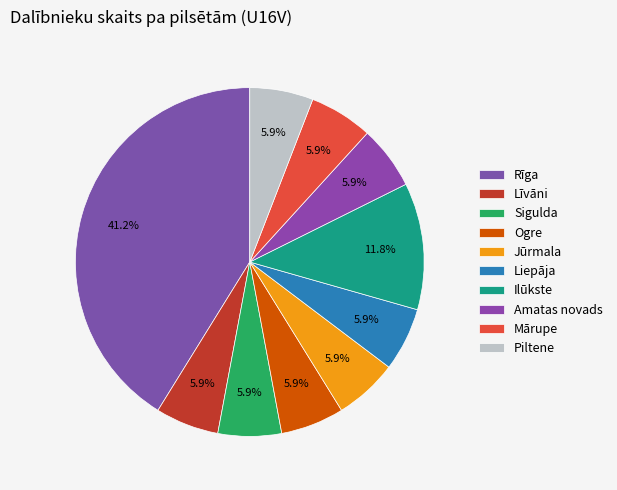

What is the ratio of the value at Sigulda to the value at Ogre?

1.0